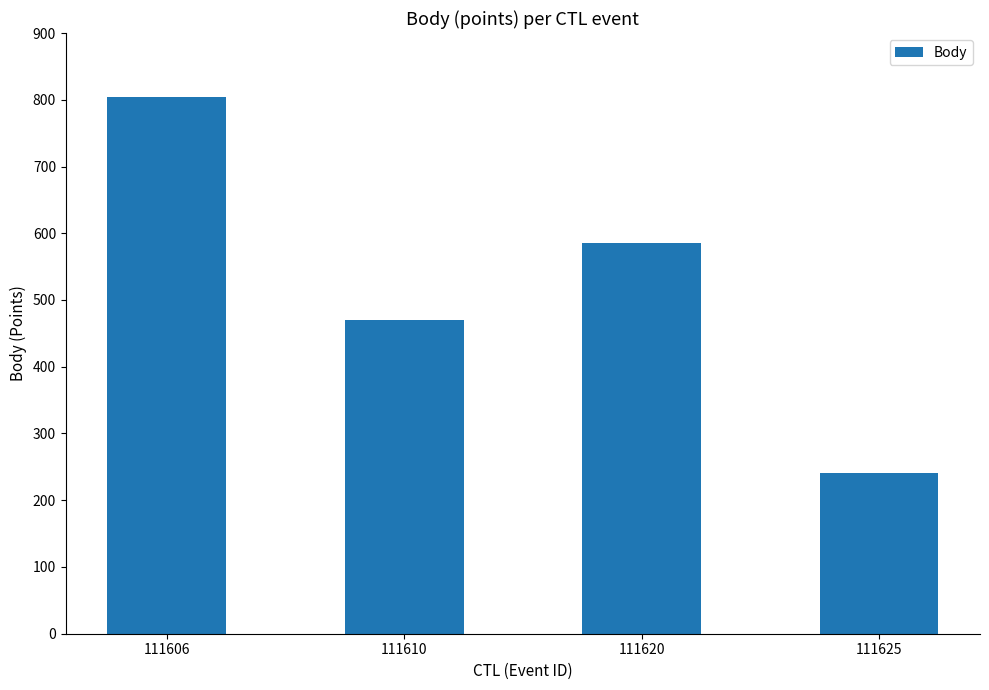

True or false: the data shows 586 at 111620.

True